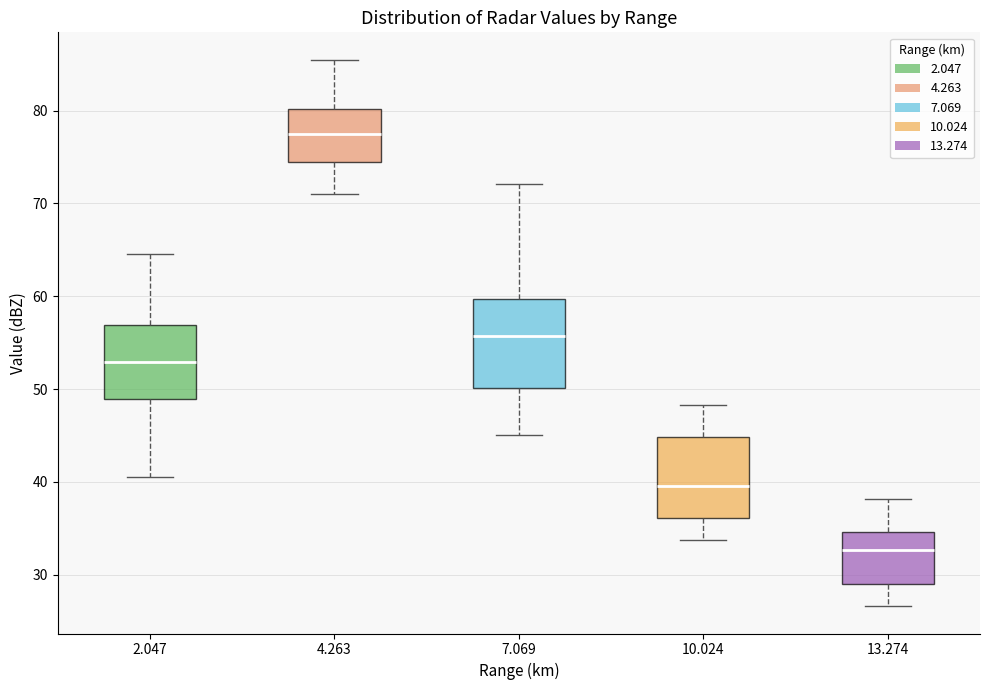

Where does the lower whisker of the box at x = 10.024 end on the y-axis? The values are not printed on the chart, so give them approximately, as read against the axis.

34